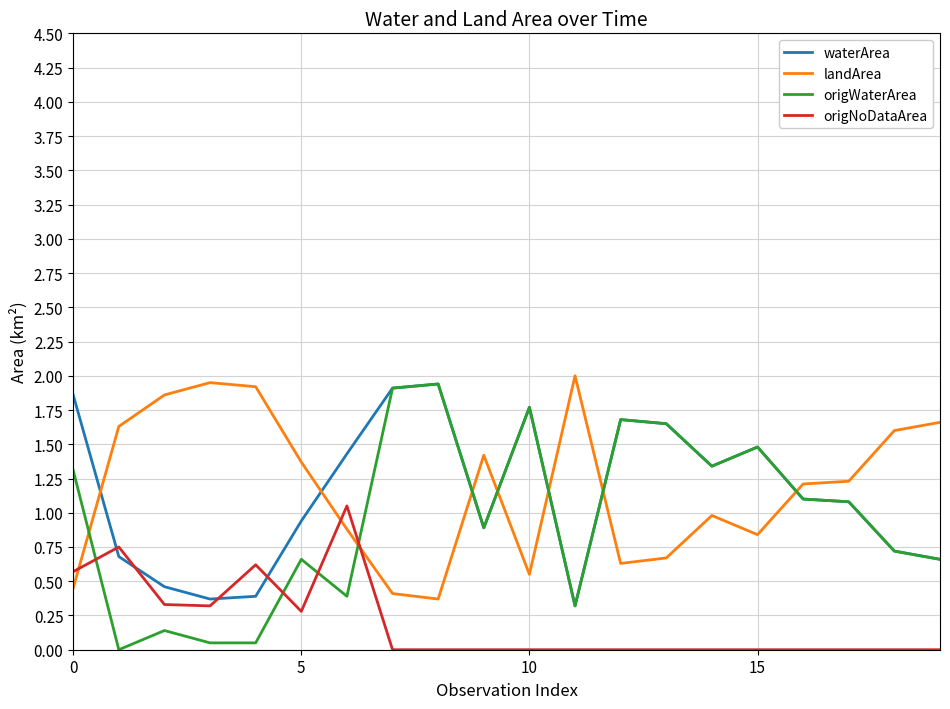

Which series has the largest range (max minus min)?

origWaterArea